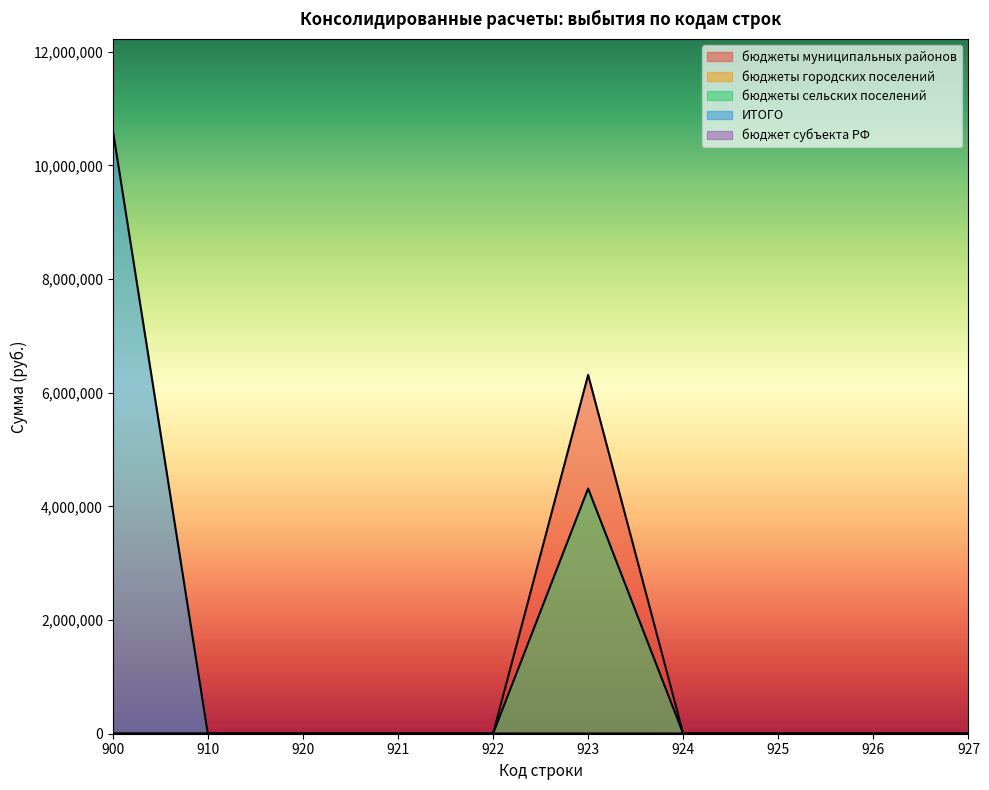

How many distinct data groups are displayed?

5